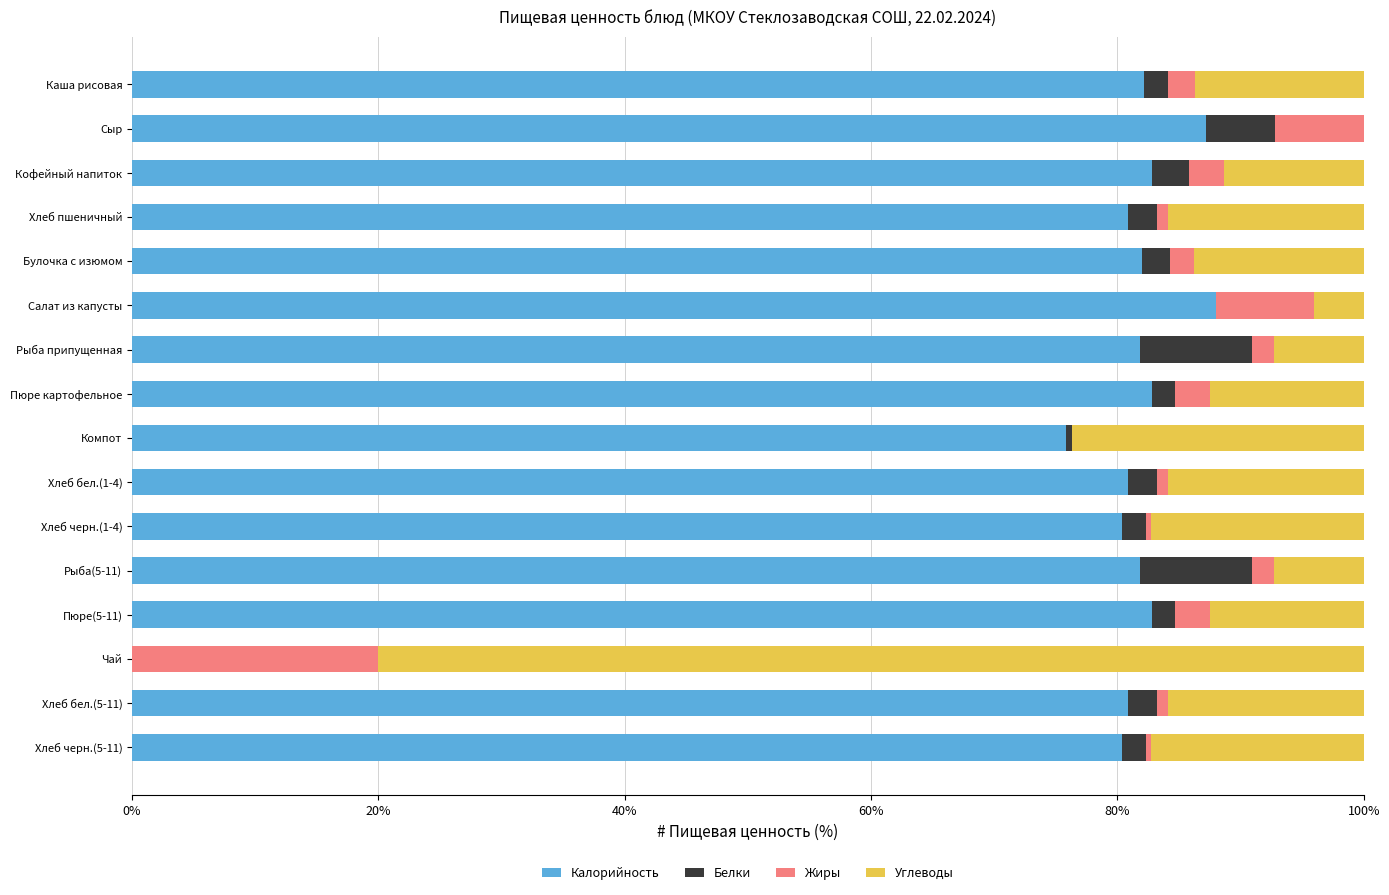

What is the total value across all series at Кофейный напиток?

100.0